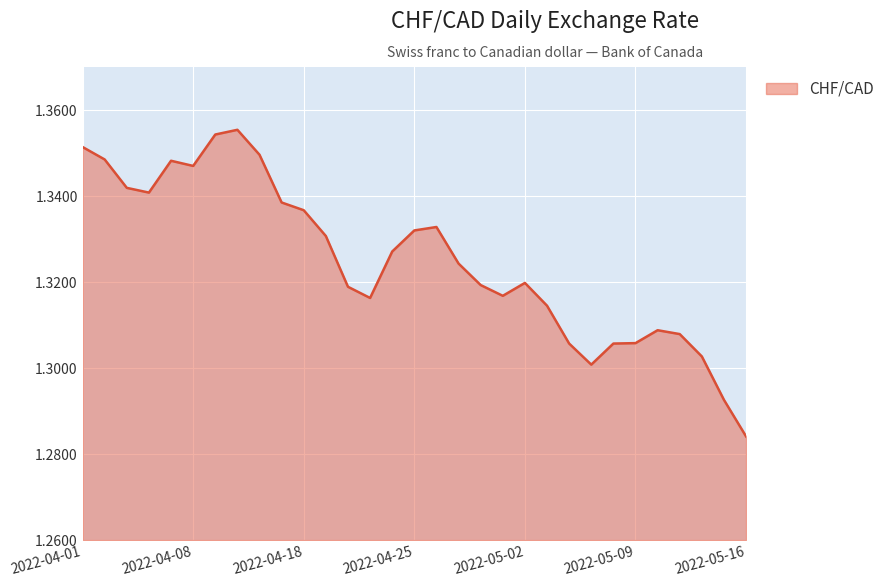

What is the label of the 2nd point from the right?

2022-05-13